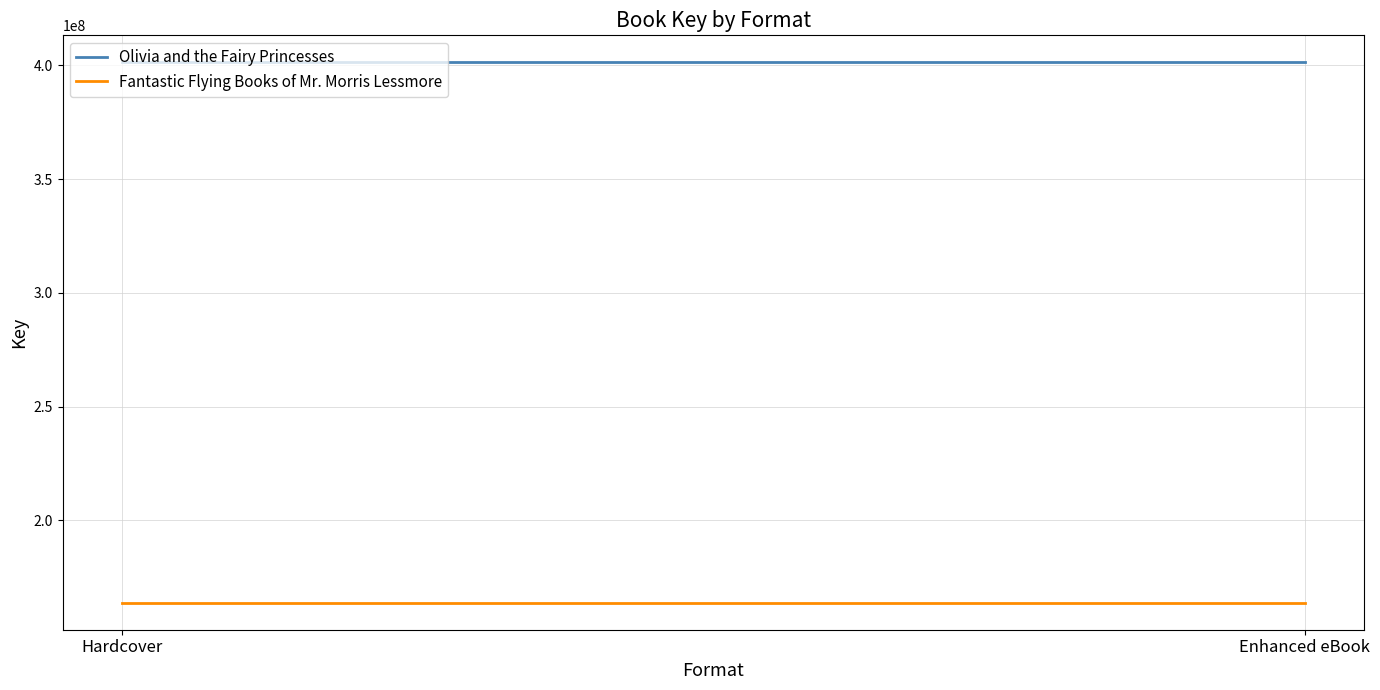

Reading left to right, what are all the values shown in this chart?

Olivia and the Fairy Princesses: Hardcover=401317855	Enhanced eBook=401317855
Fantastic Flying Books of Mr. Morris Lessmore: Hardcover=163849792	Enhanced eBook=163849792